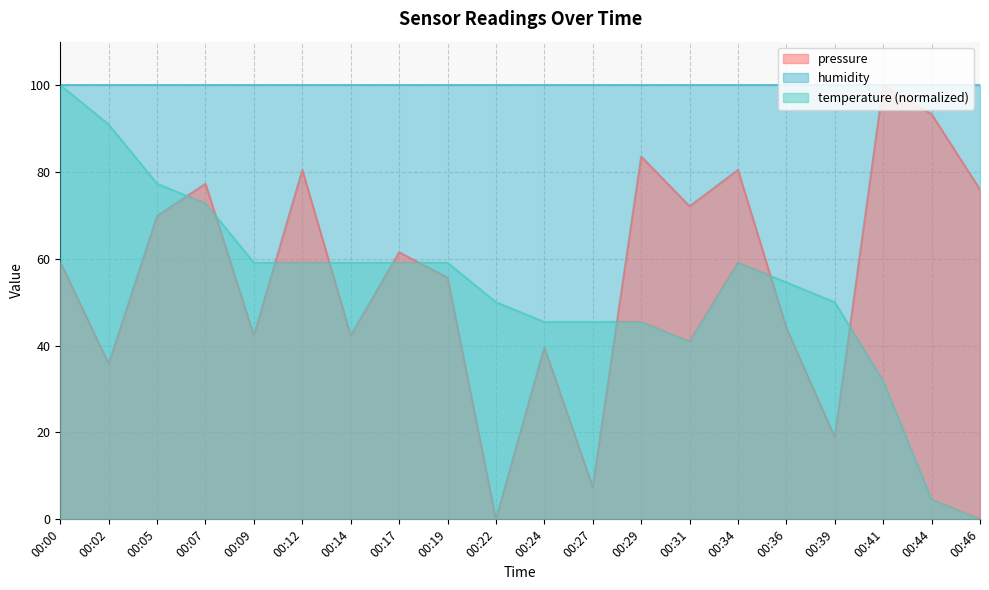

What is the average value of the temperature series?

53.2